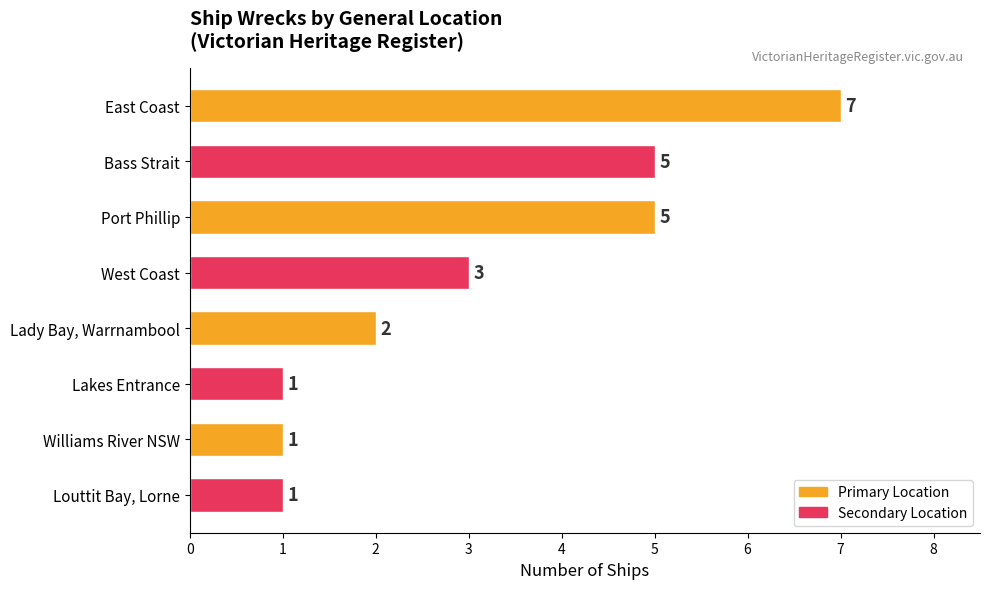

The chart shows a value of 3 at West Coast. True or false?

True